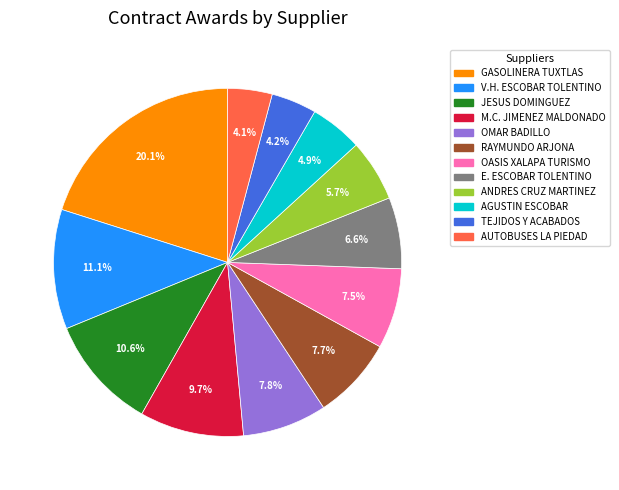

How many segments does this pie chart have?

12